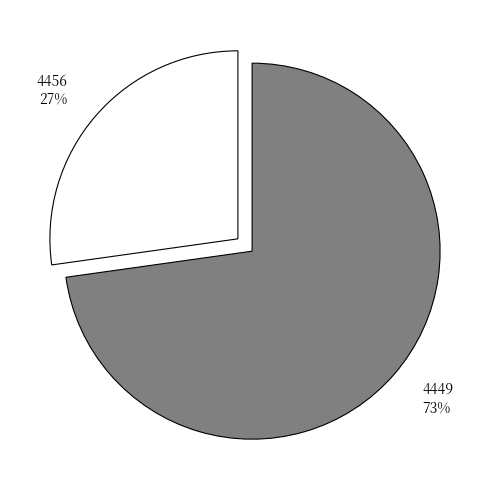

Is there a majority slice in this chart?

Yes